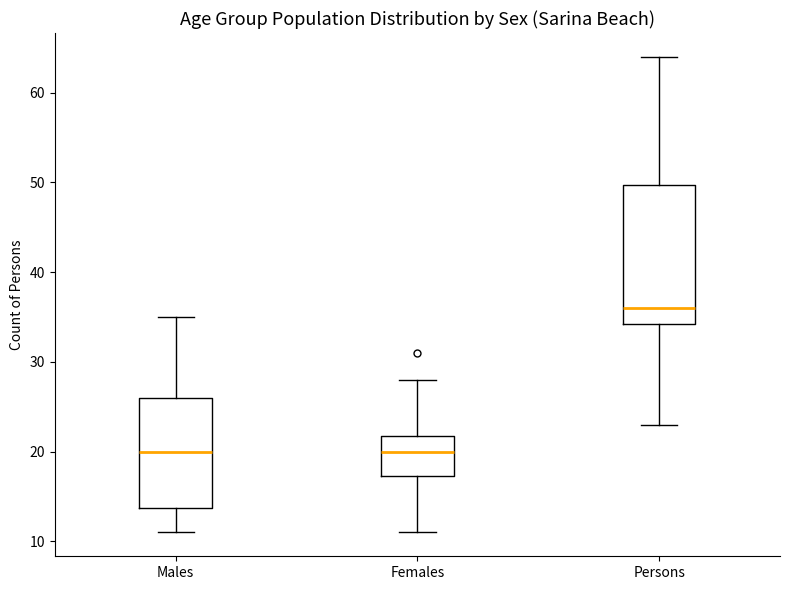

Reading left to right, read every box against the y-axis: the position of its median line, the range the box covers, and the ends of its whiskers. The values are not printed on the chart, so give them approximately, as read against the axis.

Males: median 20, box 14 to 26, whiskers 11 to 35
Females: median 20, box 17 to 22, whiskers 11 to 28
Persons: median 36, box 34 to 50, whiskers 23 to 64